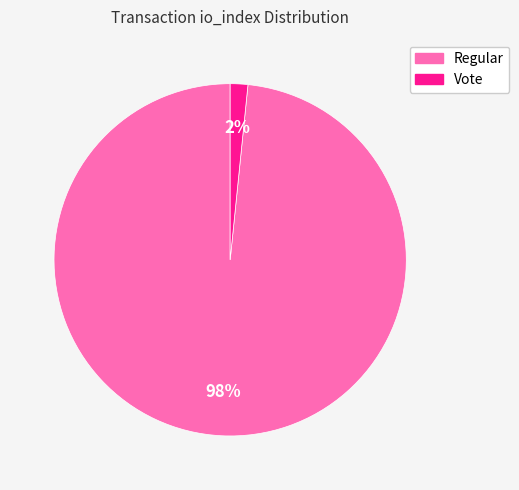

Is there a majority slice in this chart?

Yes